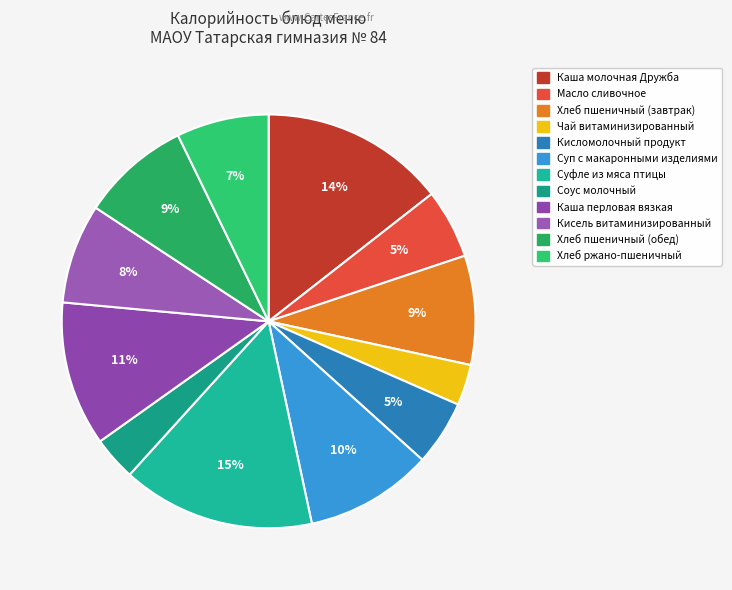

Rank the categories by value from highest to lowest.

Суфле из мяса птицы, Каша молочная Дружба, Каша перловая вязкая, Суп с макаронными изделиями, Хлеб пшеничный (завтрак), Хлеб пшеничный (обед), Кисель витаминизированный, Хлеб ржано-пшеничный, Масло сливочное, Кисломолочный продукт, Соус молочный, Чай витаминизированный